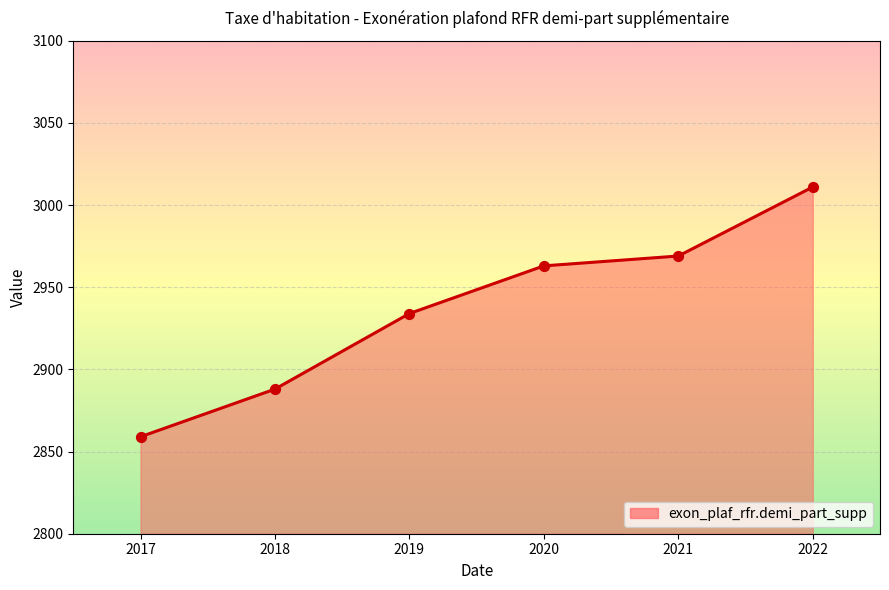

What is the change in value from 2021 to 2022?

+42